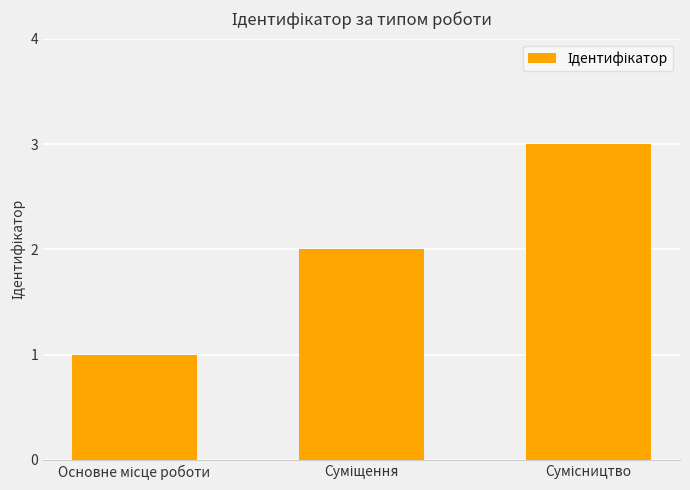

What is the average value?

2